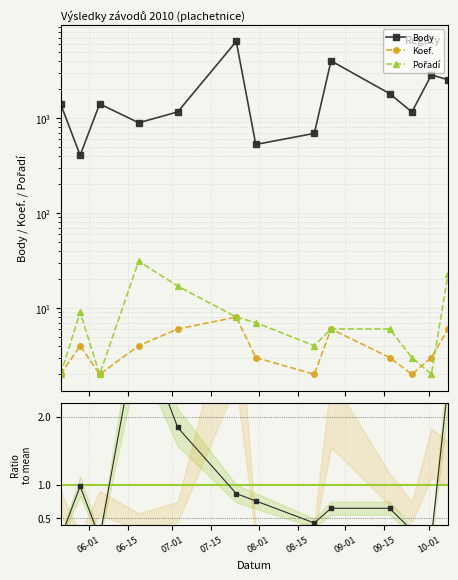

Is the value of Pořadí at 2010-05-22 greater than the value of Koef. at 2010-06-19?

No